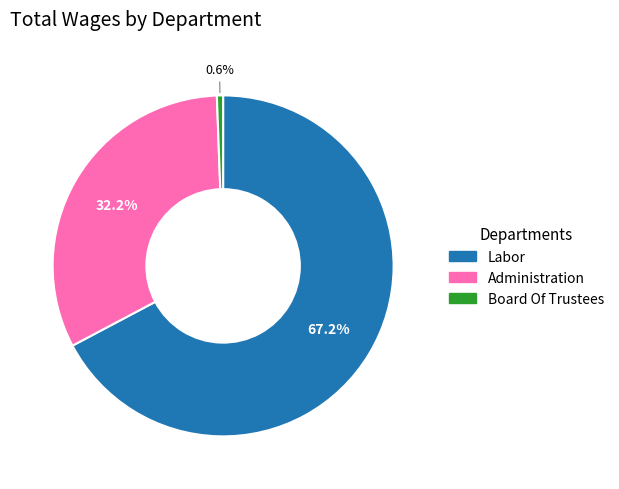

Rank the categories by value from highest to lowest.

Labor, Administration, Board Of Trustees